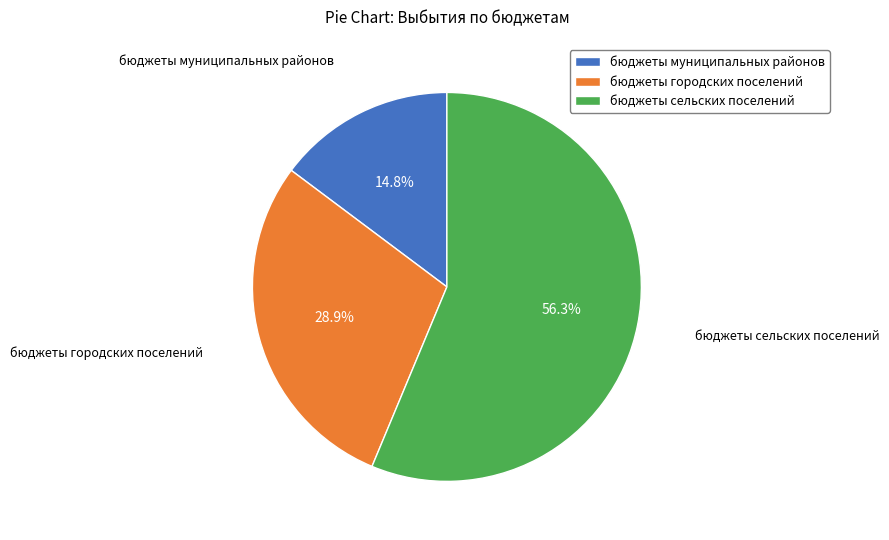

Approximately how many times larger is the value at бюджеты городских поселений compared to бюджеты сельских поселений?

0.5